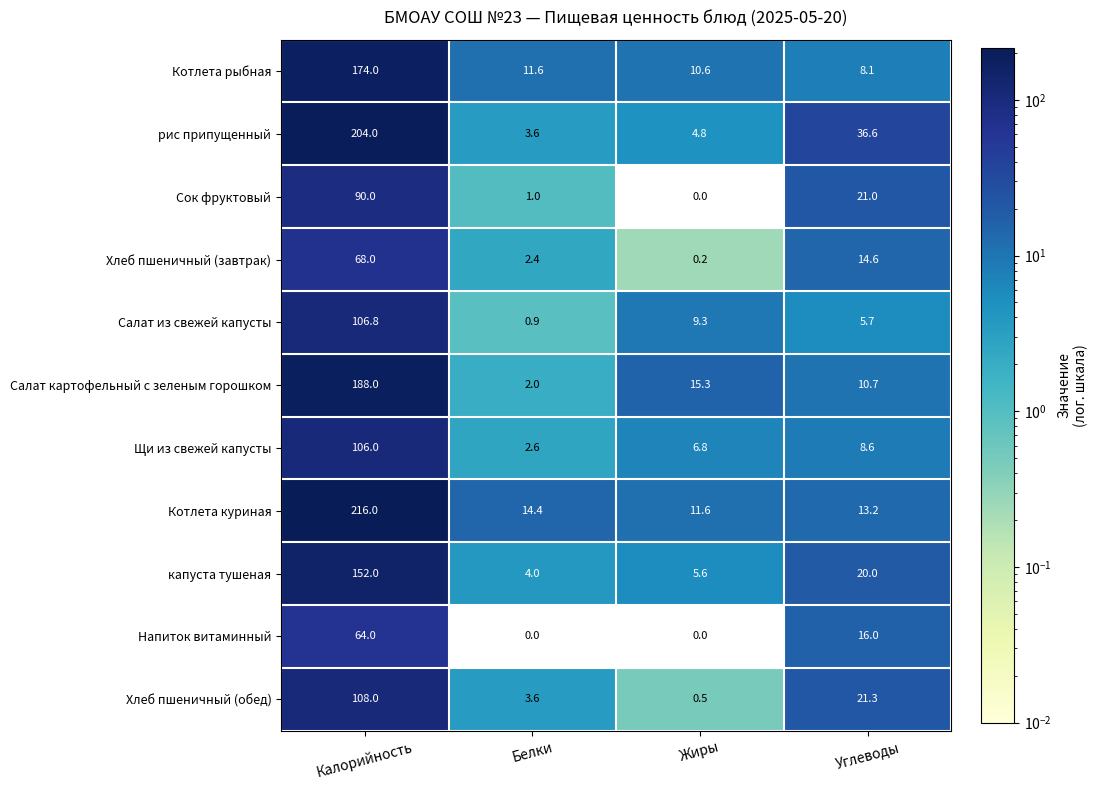

What is the maximum value for Салат из свежей капусты?

106.8